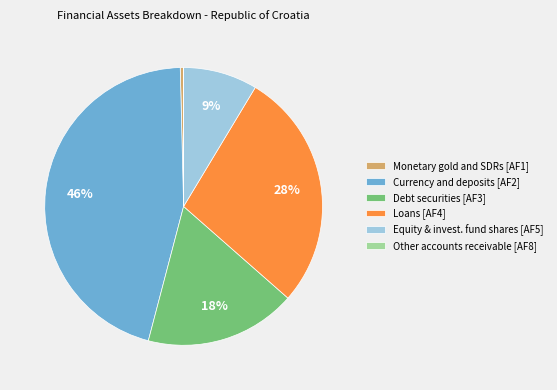

Which has a higher value, Equity & invest. fund shares [AF5] or Monetary gold and SDRs [AF1]?

Equity & invest. fund shares [AF5]